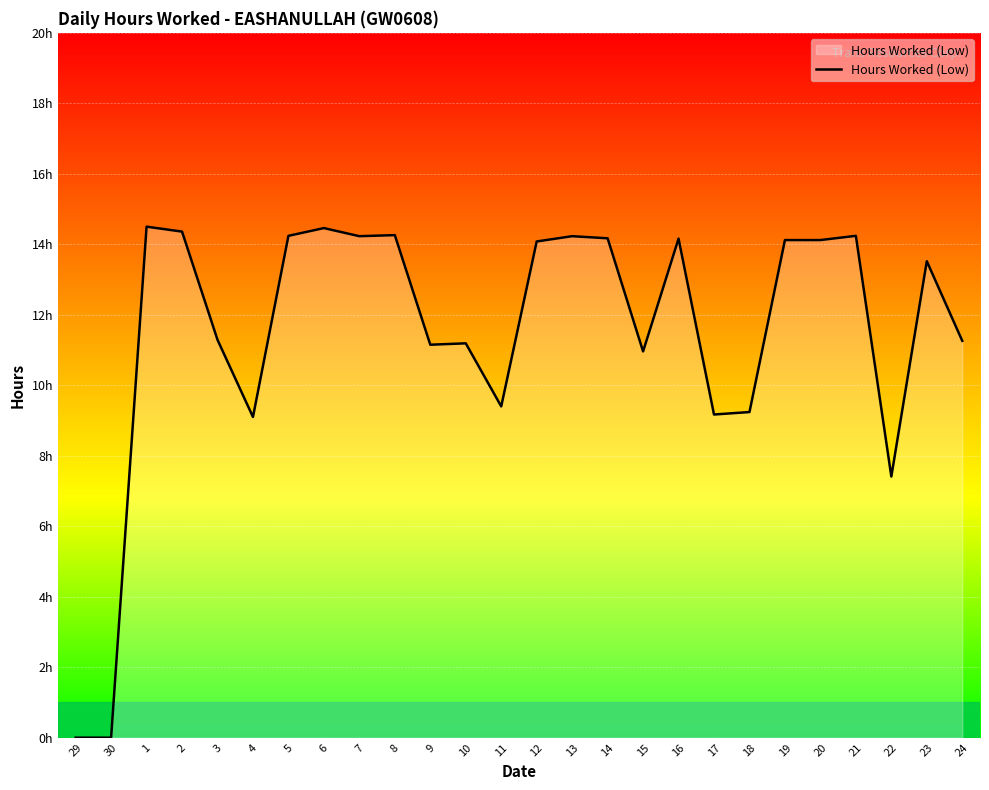

What is the change in value from 8 to 15?

-3.3